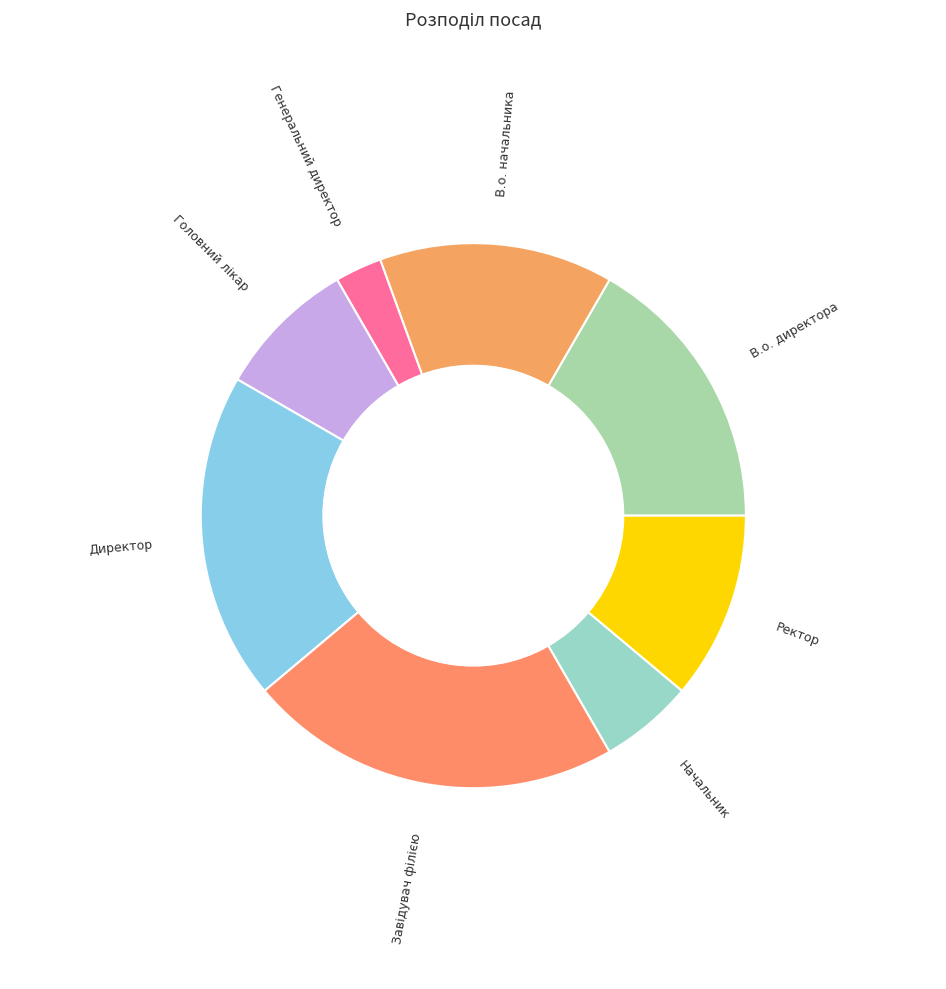

To the nearest percent, what is the difference between the Завідувач філією and Ректор slice percentages?

11%